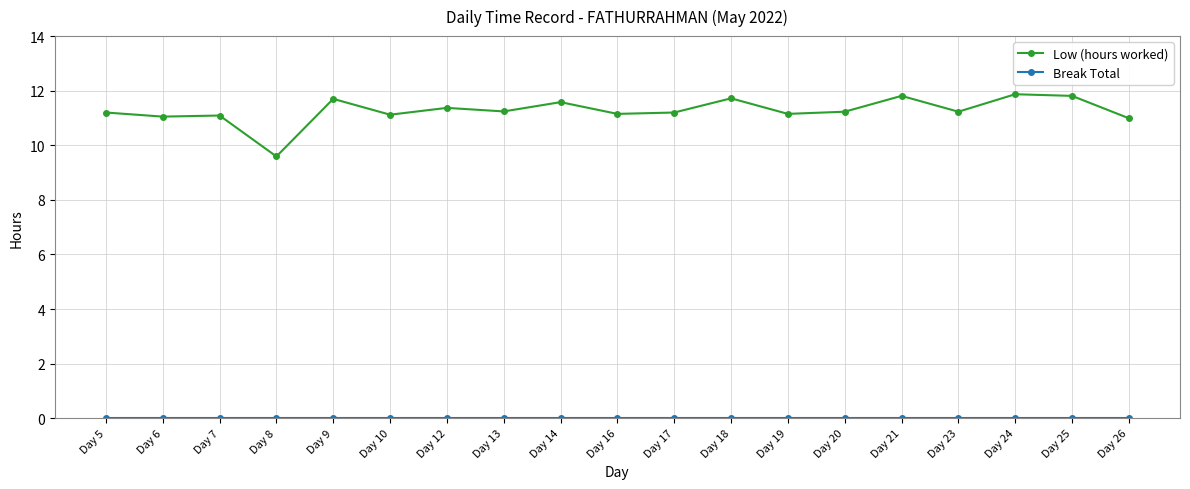

Which series has the largest total across all categories?

Low (hours worked)